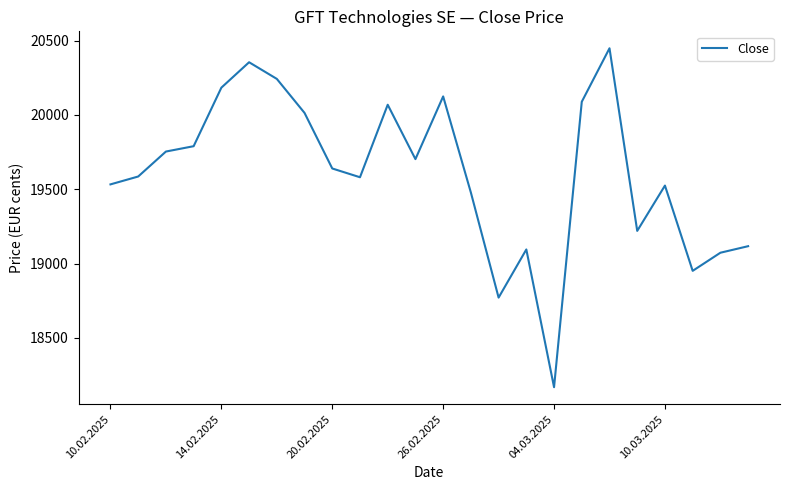

How many interior local peaks (higher than both neighbors) does the data have?

6